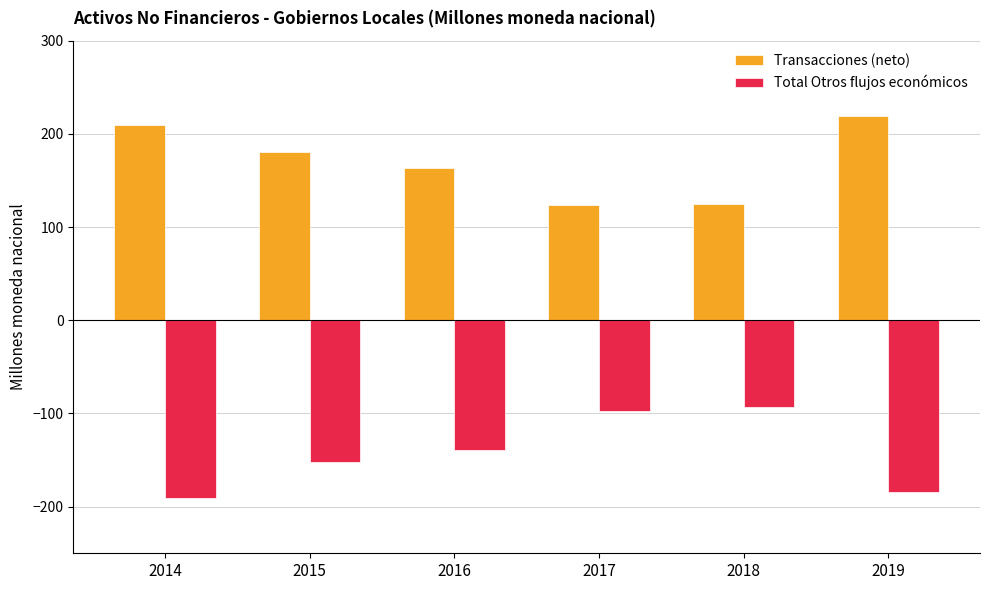

Rank the series at 2014 from highest to lowest value.

Transacciones (neto), Total Otros flujos económicos